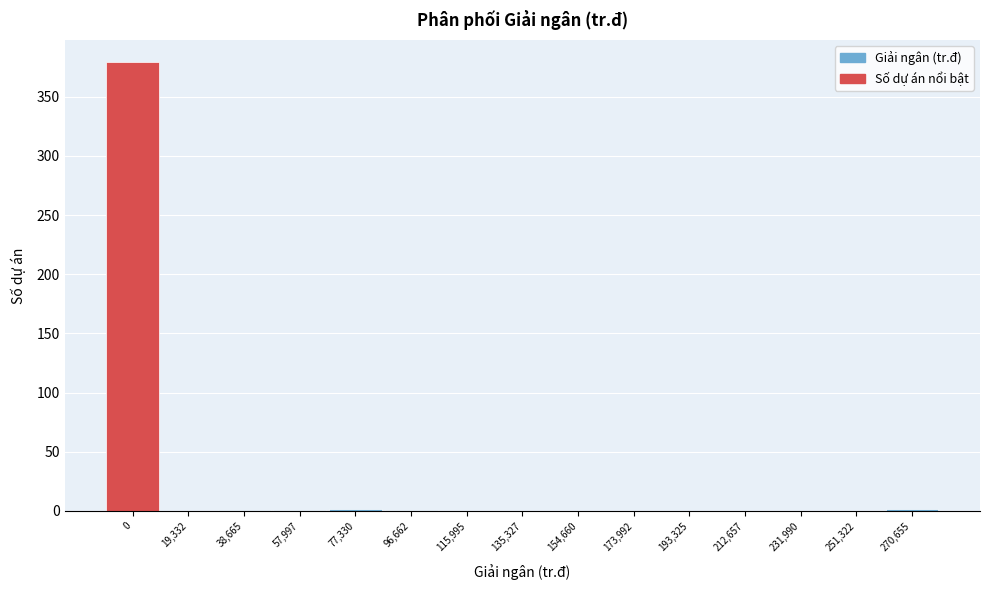

What is the sum of all values?

386